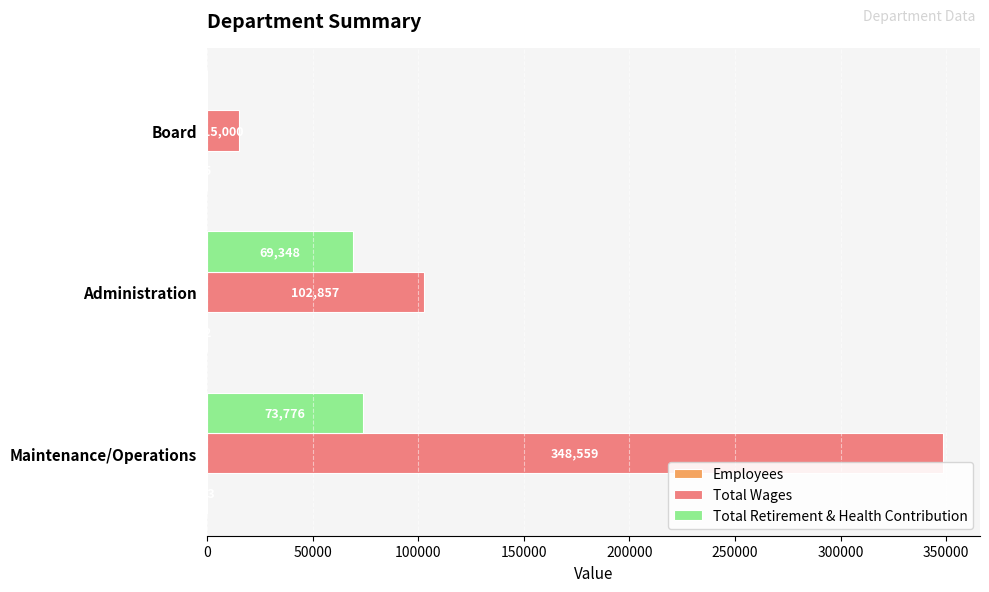

What is the sum of all Total Wages values?

466416